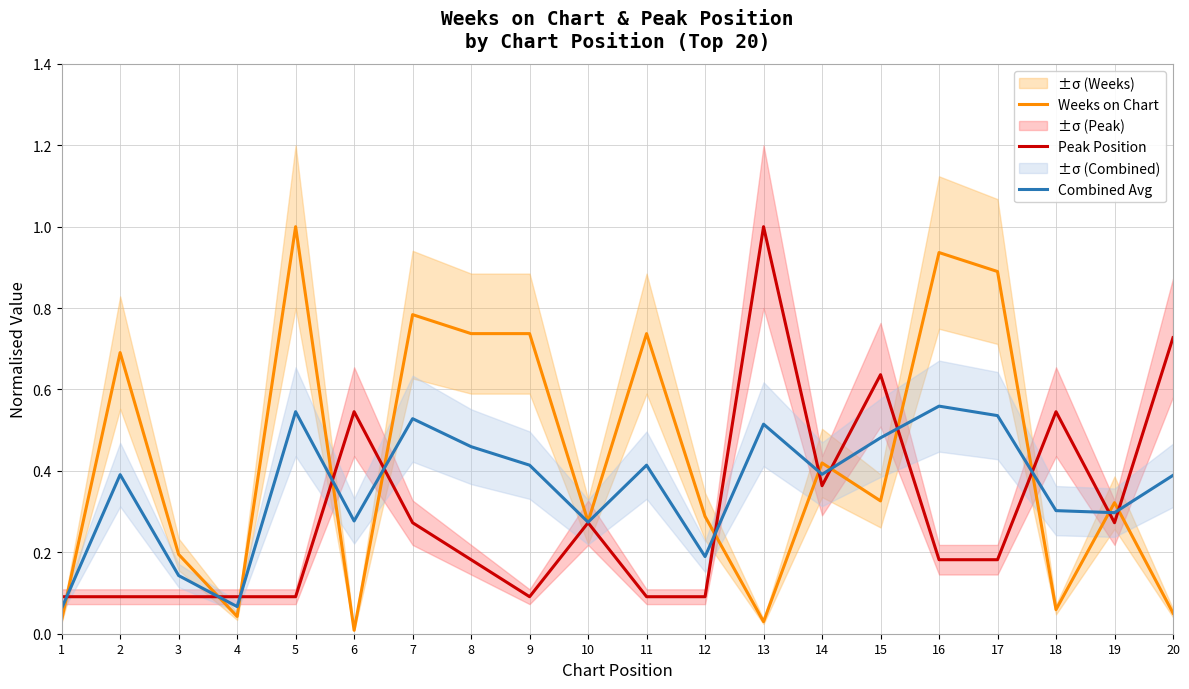

Where is the first local minimum for Combined Avg?

4